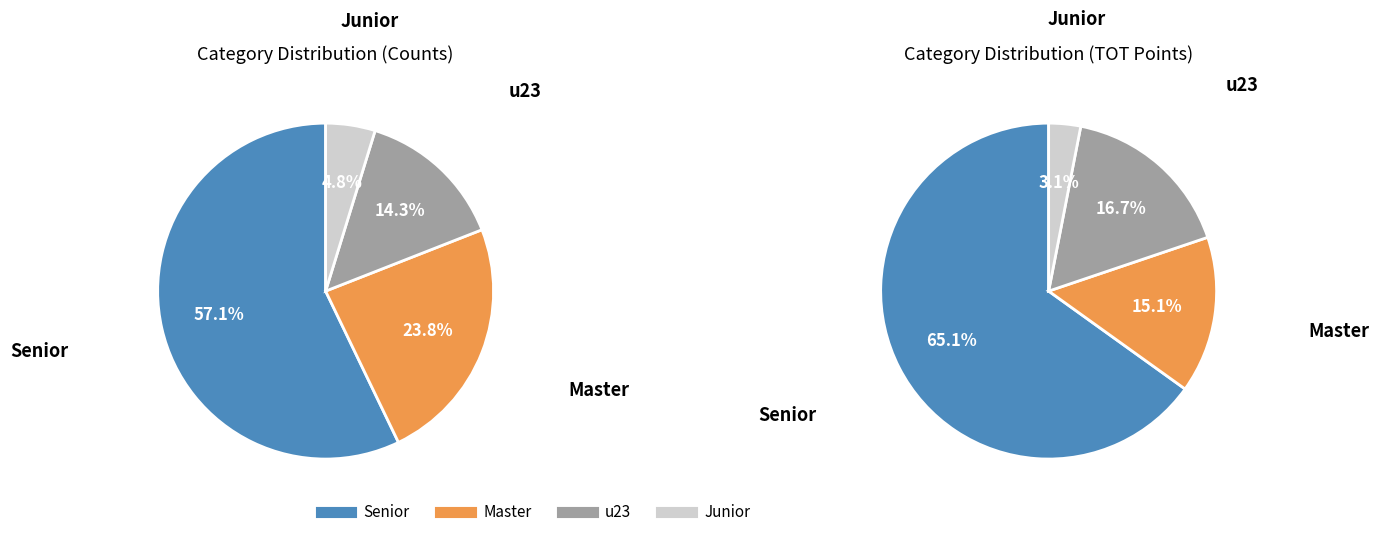

Which slice is the smallest?

Junior